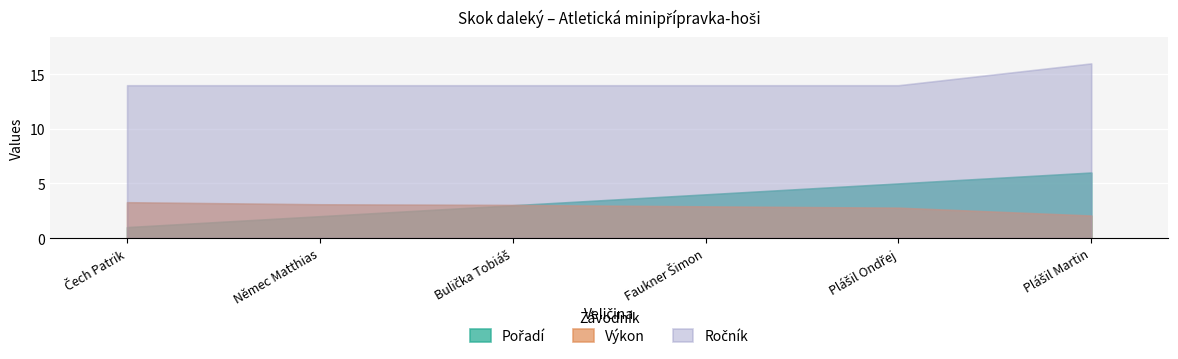

What is the difference between the second highest and second lowest values in the Výkon series?

0.3